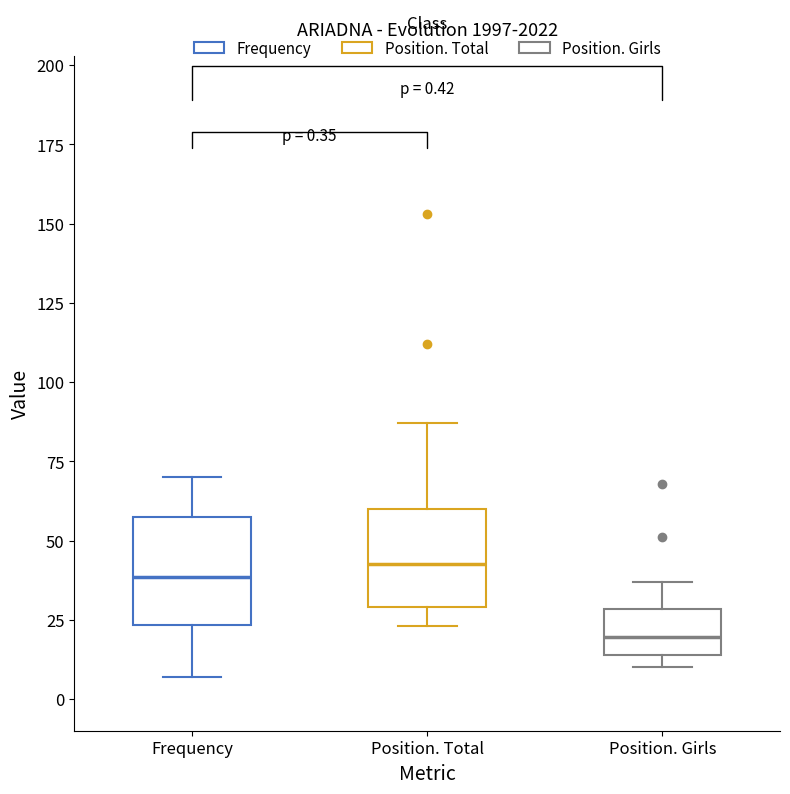

Which box's median line is the lowest?

Position. Girls